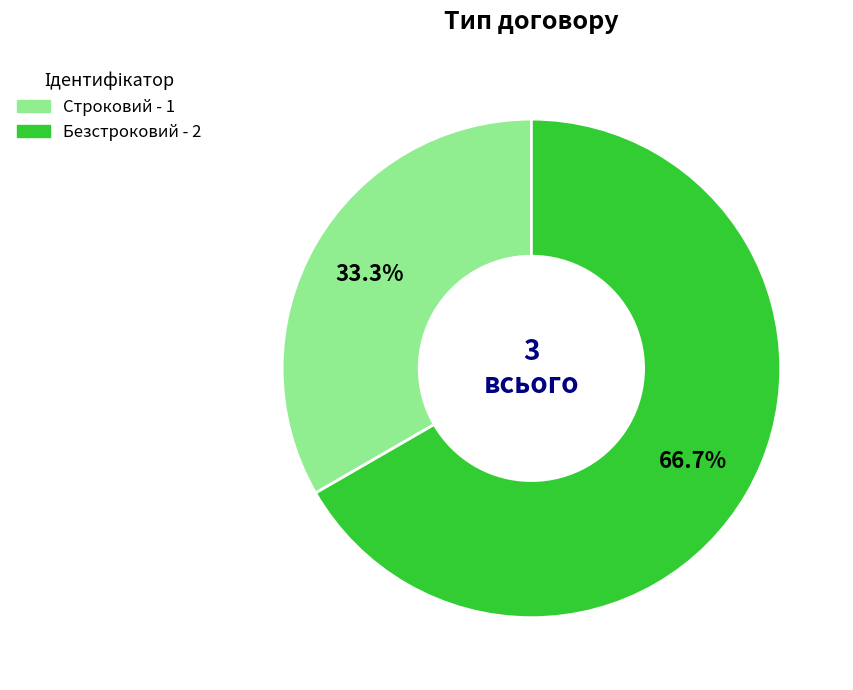

The Строковий slice represents 47% of the pie. True or false?

False